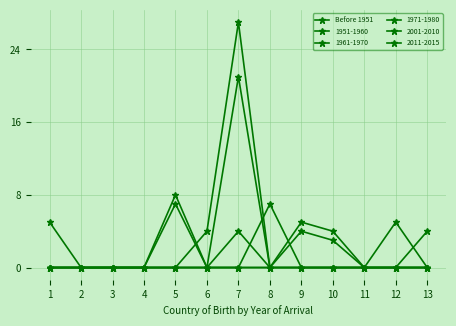

Does the chart display data point markers on the line(s)?

Yes